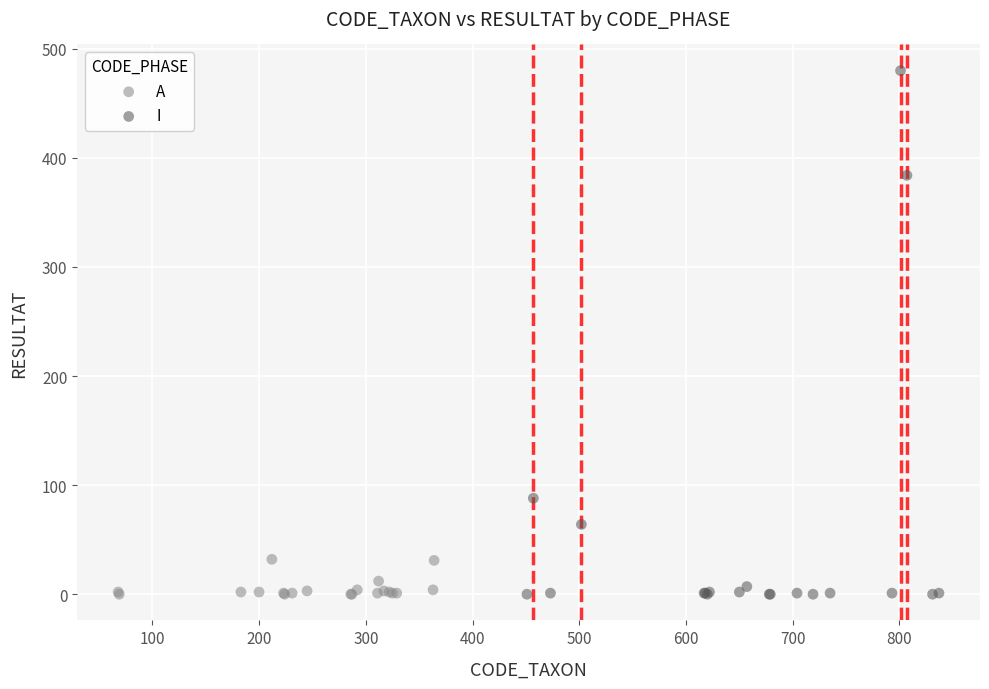

What are all the series names shown in the legend?

A, I